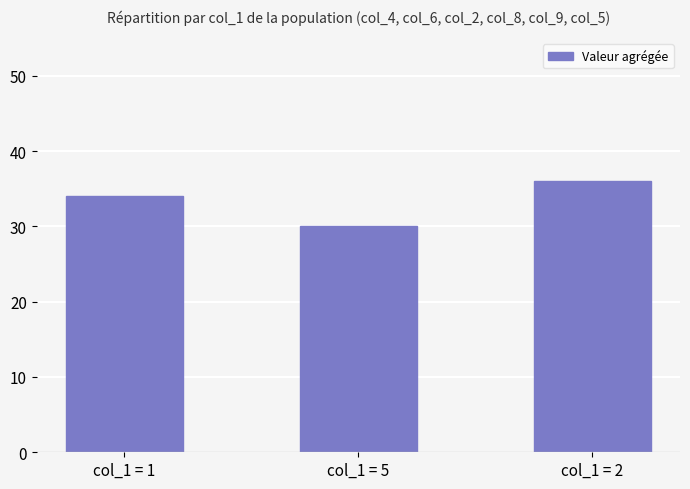

Reading left to right, transcribe all the data shown in this chart.

col_1 = 1=34	col_1 = 5=30	col_1 = 2=36